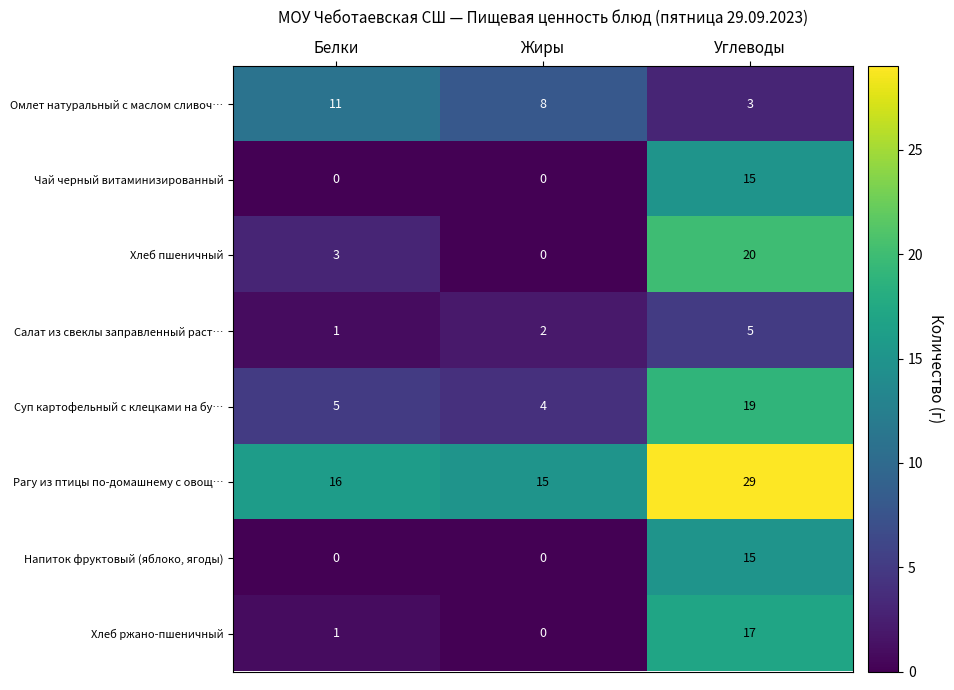

Between Белки and Углеводы, which series saw the biggest shift?

Хлеб пшеничный